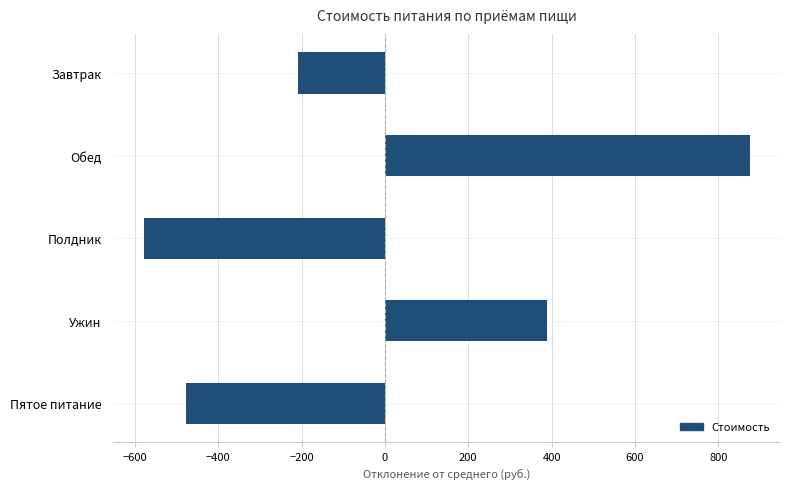

List the labels in order of value, smallest first.

Полдник, Пятое питание, Завтрак, Ужин, Обед